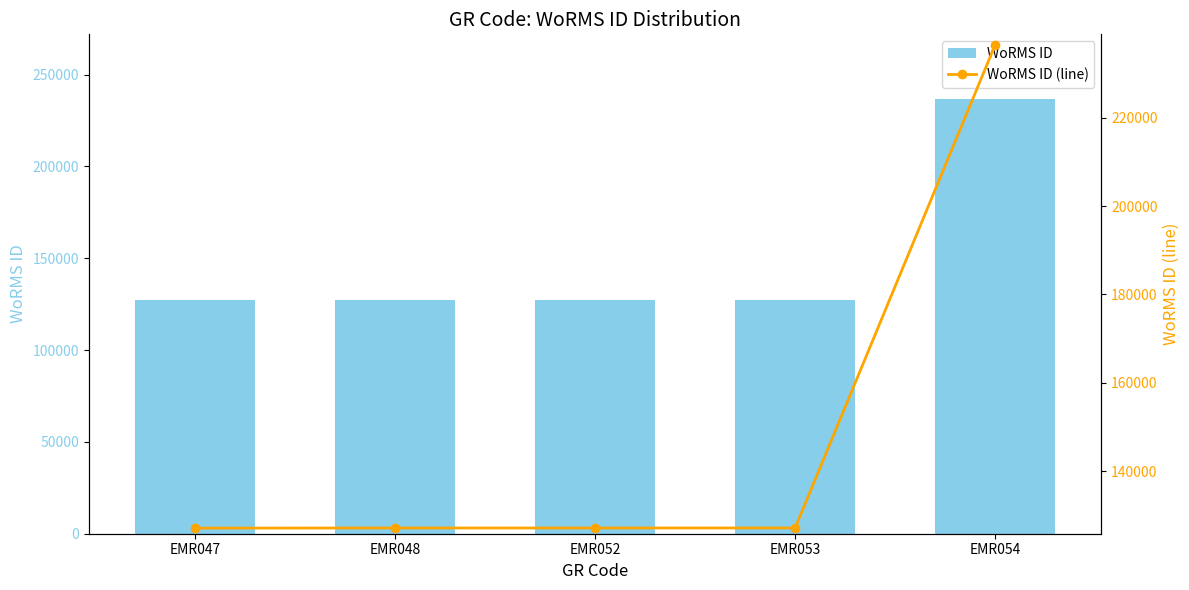

Between EMR052 and EMR054, which is larger?

EMR054